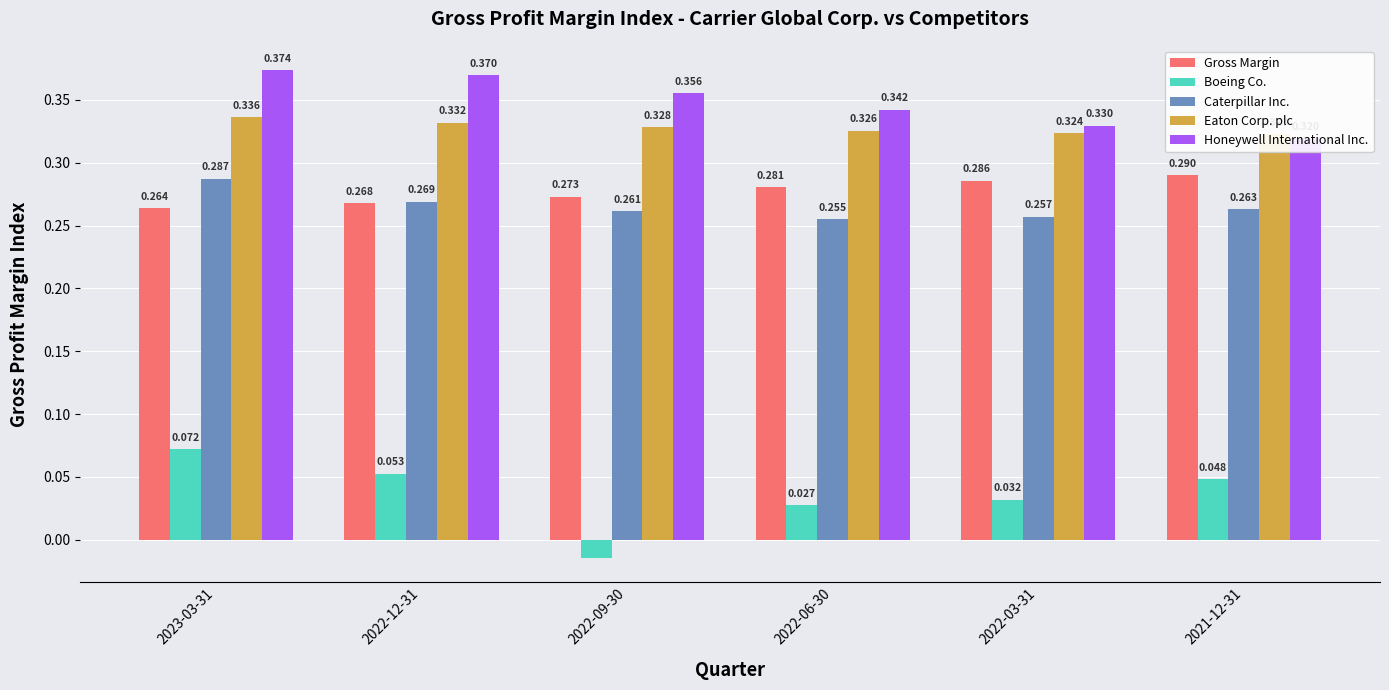

What is the highest value of the Caterpillar Inc. series?

0.3